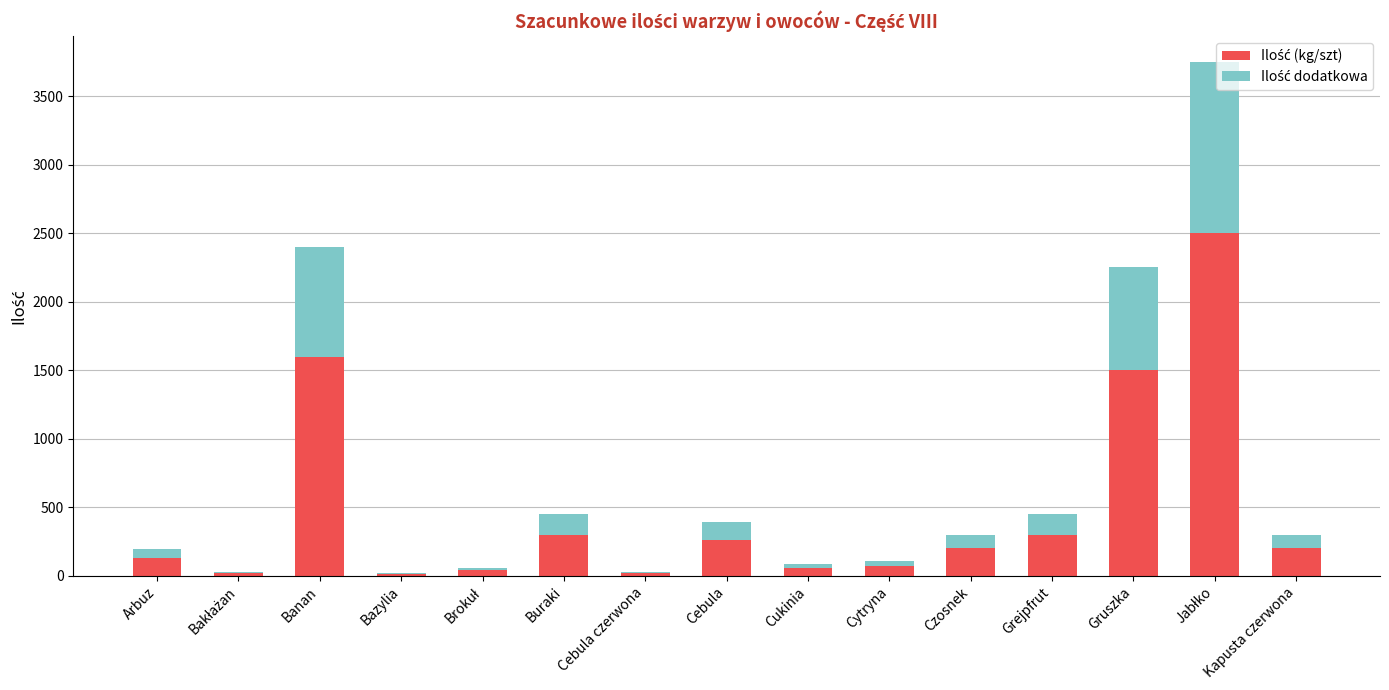

What is the total value across all series at Banan?

2400